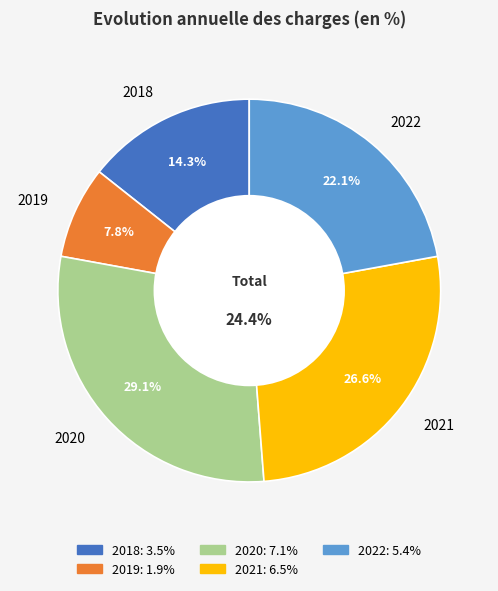

Is 2019 the majority of the pie?

No